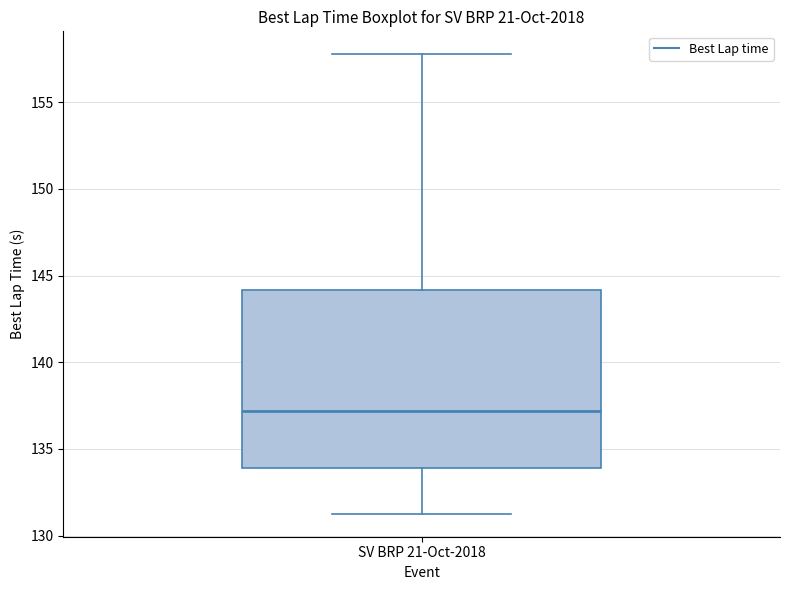

Transcribe this box plot: give where the median line is, the range the box spans, and where the two whiskers end, as read against the y-axis. The values are not printed on the chart, so give them approximately, as read against the axis.

median 137.0, box 134.0 to 144.0, whiskers 131.5 to 158.0